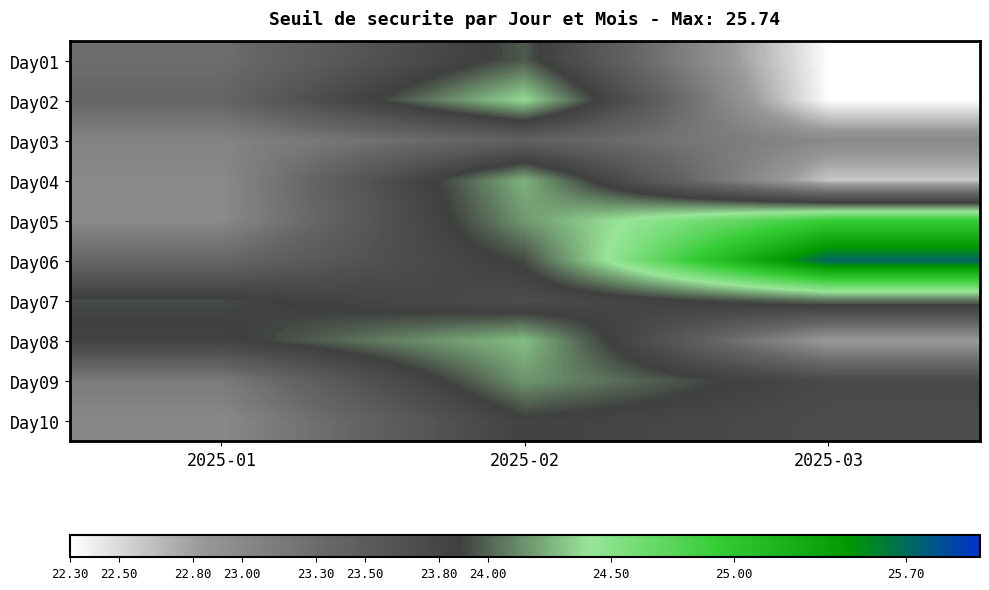

Reading left to right, what are all the values shown in this chart?

Day01: 2025-01=23.3	2025-02=24.0	2025-03=22.3
Day02: 2025-01=23.4	2025-02=24.4	2025-03=22.3
Day03: 2025-01=23.1	2025-02=23.4	2025-03=23.0
Day04: 2025-01=23.0	2025-02=24.3	2025-03=22.6
Day05: 2025-01=23.0	2025-02=24.2	2025-03=24.9
Day06: 2025-01=23.4	2025-02=23.9	2025-03=25.7
Day07: 2025-01=23.9	2025-02=23.7	2025-03=24.0
Day08: 2025-01=23.8	2025-02=24.3	2025-03=22.8
Day09: 2025-01=23.1	2025-02=24.2	2025-03=23.8
Day10: 2025-01=23.0	2025-02=23.9	2025-03=23.7